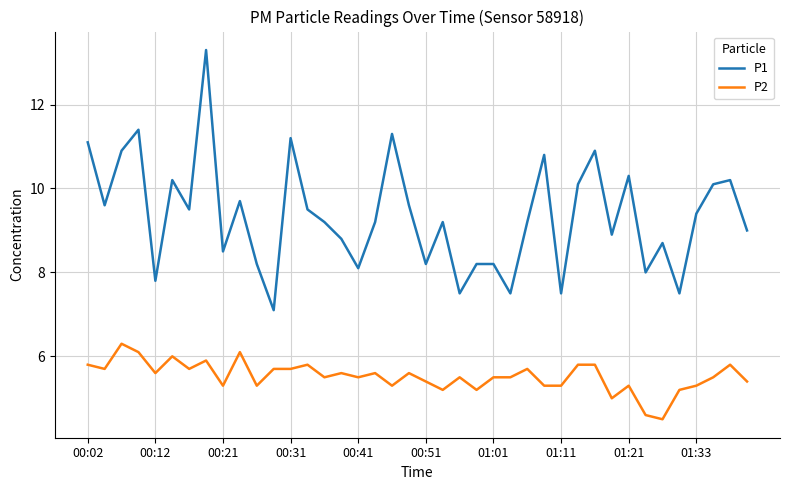

True or false: P2 has more than 2 points higher than both neighbors.

True